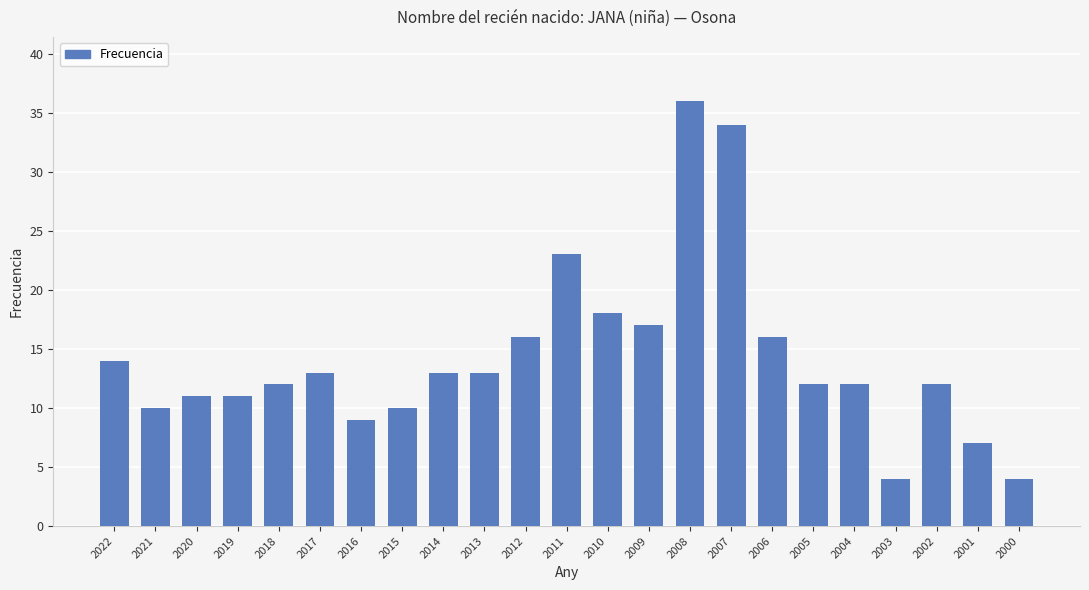

How many categories are shown in the chart?

23